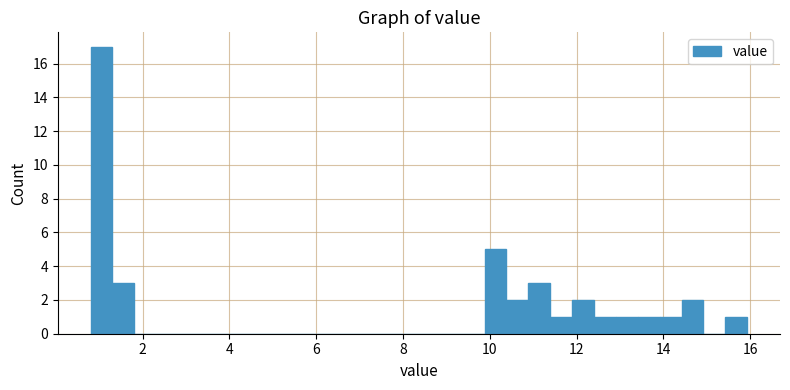

Around what value on the x-axis is the tallest bar? Give the approximate position of its centre, as read against the axis.

1.0